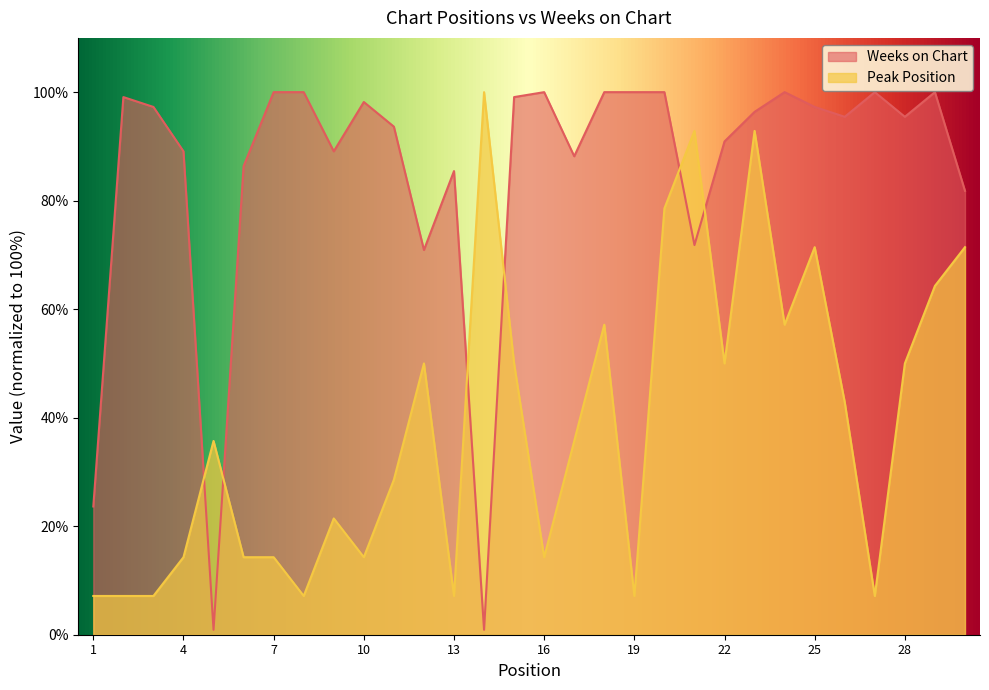

Rank the categories by Peak Position value from lowest to highest.

1, 2, 3, 8, 13, 19, 27, 4, 6, 7, 10, 16, 9, 11, 5, 17, 26, 12, 15, 22, 28, 18, 24, 29, 25, 30, 20, 21, 23, 14